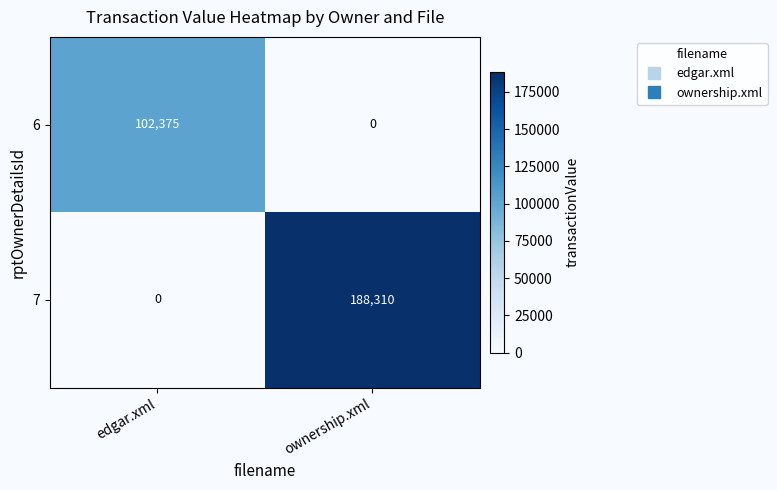

Reading right to left, what are all the values shown in this chart?

6: ownership.xml=0	edgar.xml=102375
7: ownership.xml=188310	edgar.xml=0